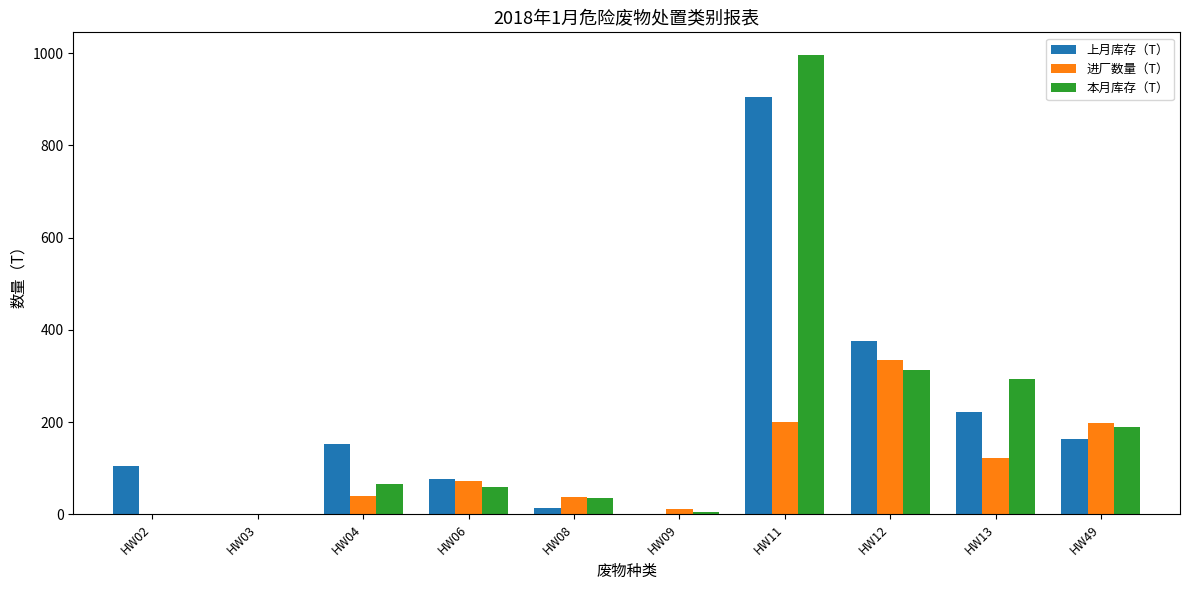

What is the average value of the 进厂数量（T） series?

101.7